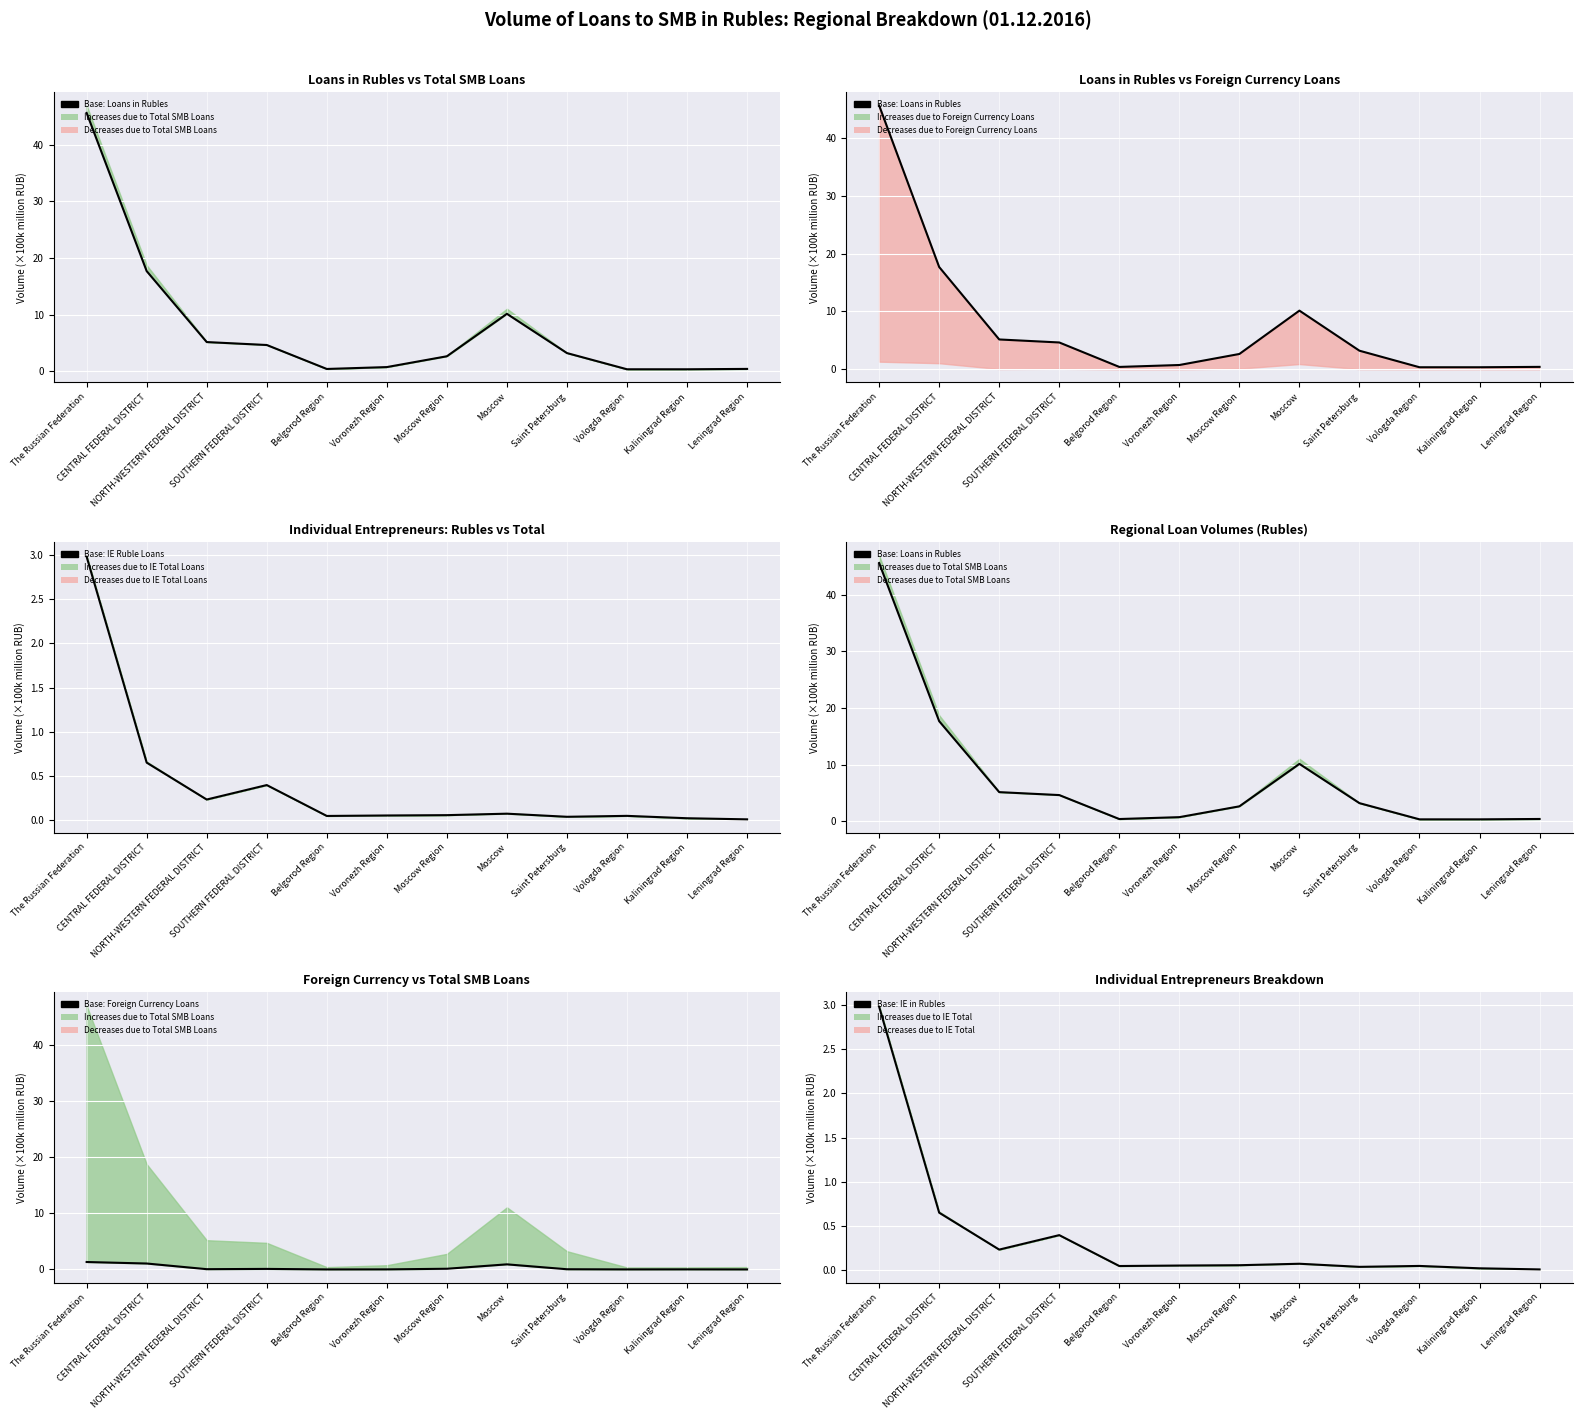

Which label corresponds to the smallest value in the chart?

Leningrad Region